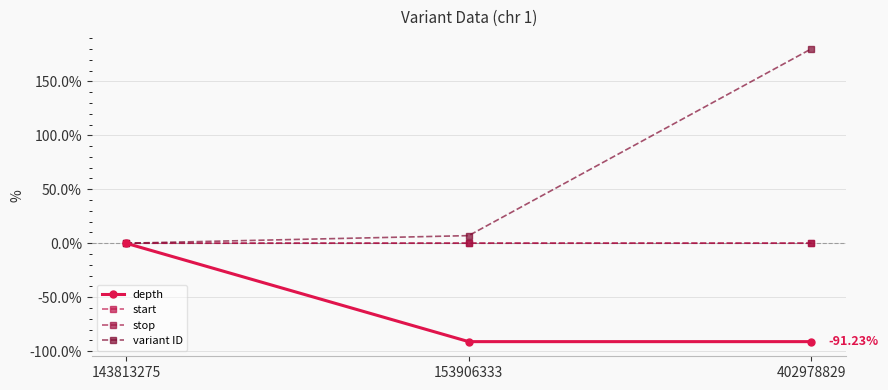

True or false: depth has a value of 0.0 at 143813275.

True